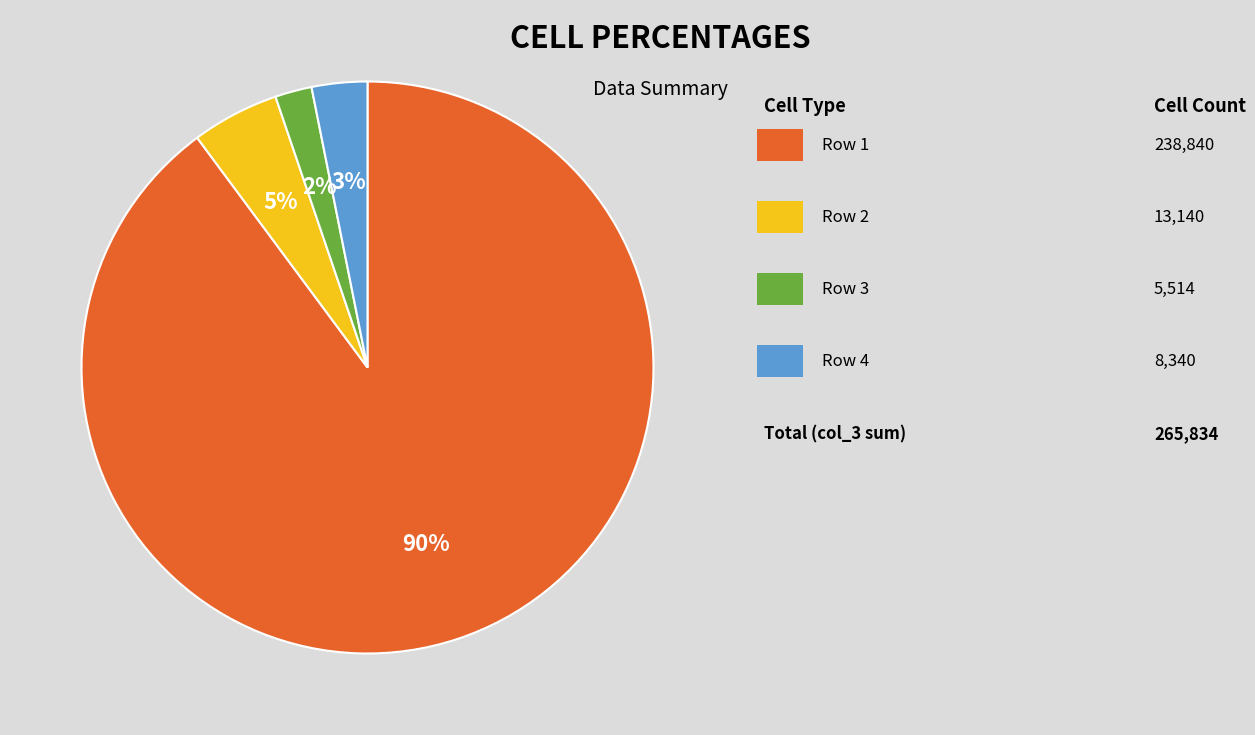

To the nearest percent, what is the difference between the largest and smallest slice percentages?

88%